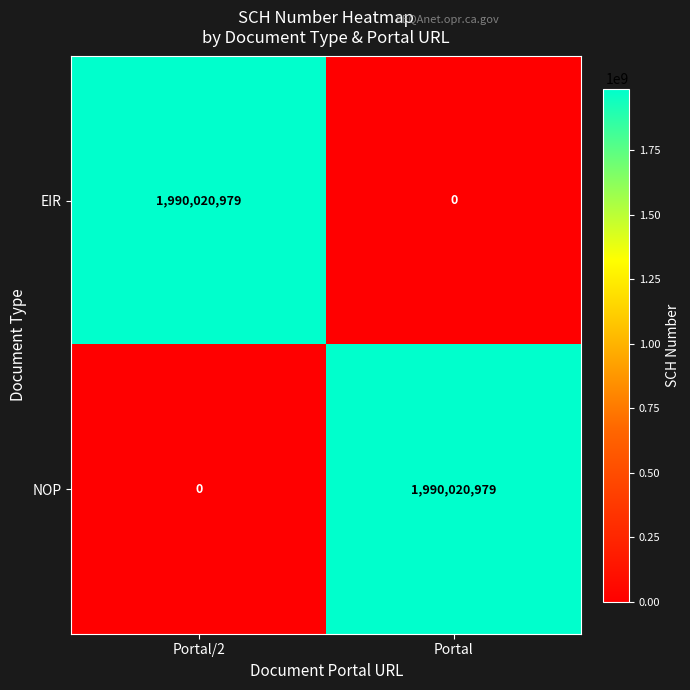

Is it true that EIR equals 1990020979 at Portal/2?

True